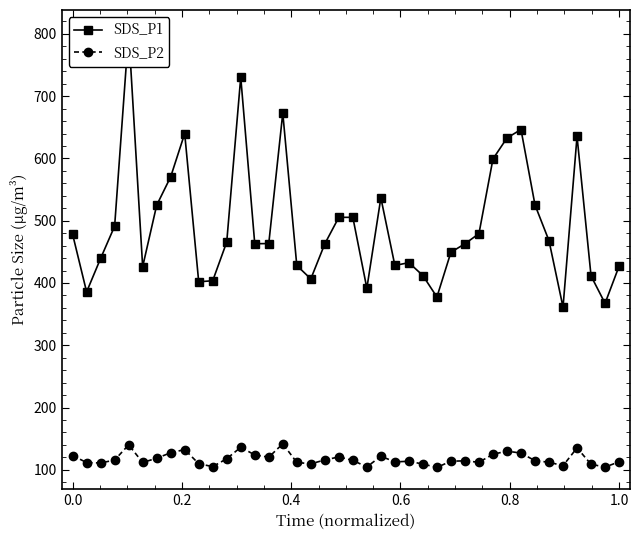

What is the maximum value for SDS_P2?

141.8